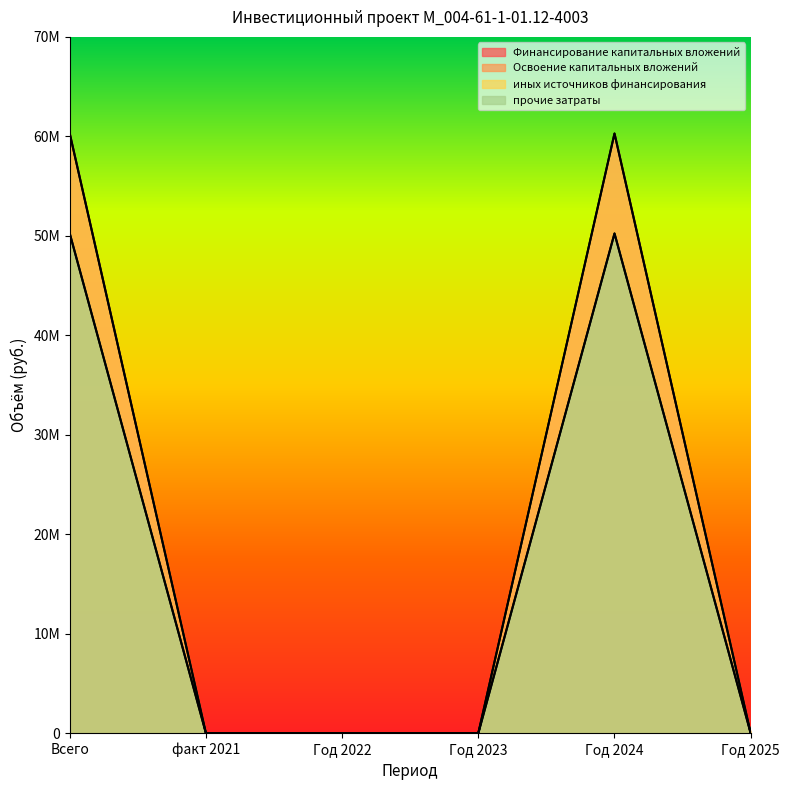

True or false: Финансирование капитальных вложений has more than 2 interior local peaks.

False